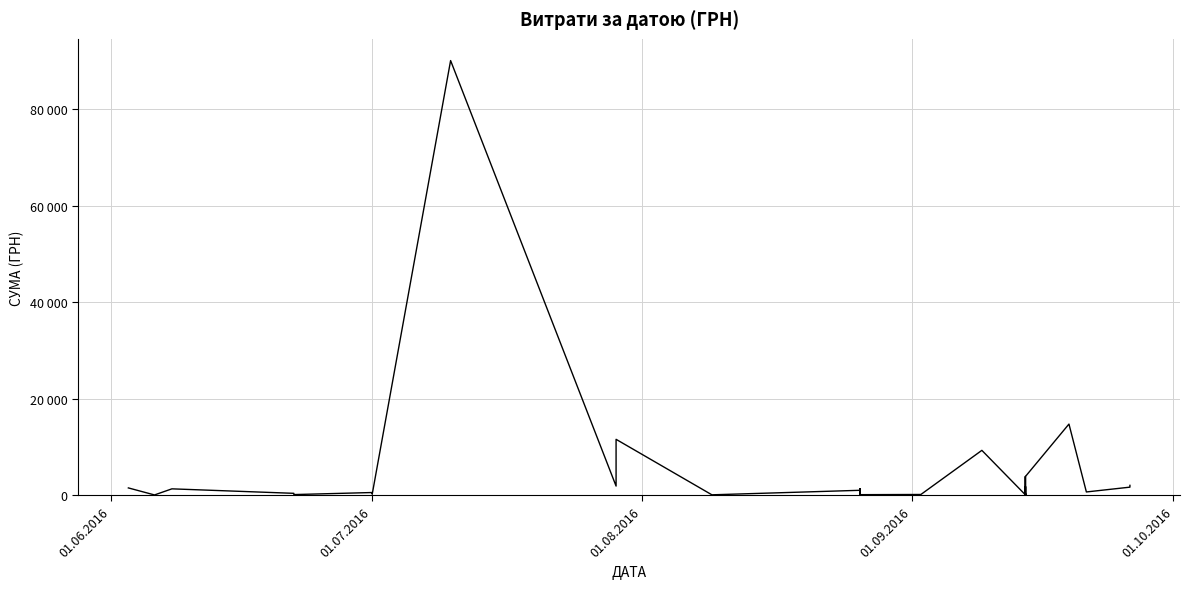

What is the label of the 35th point from the right?

01.07.2016